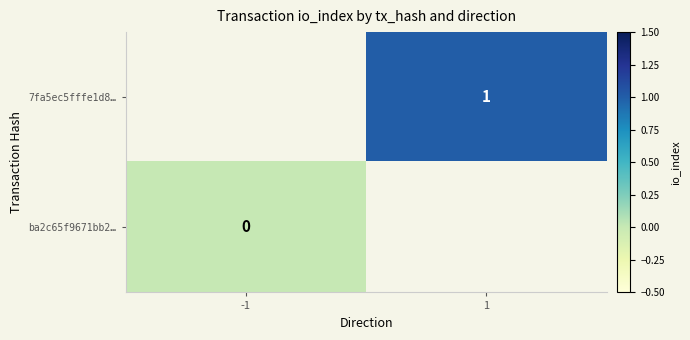

How many categories are shown in the chart?

2